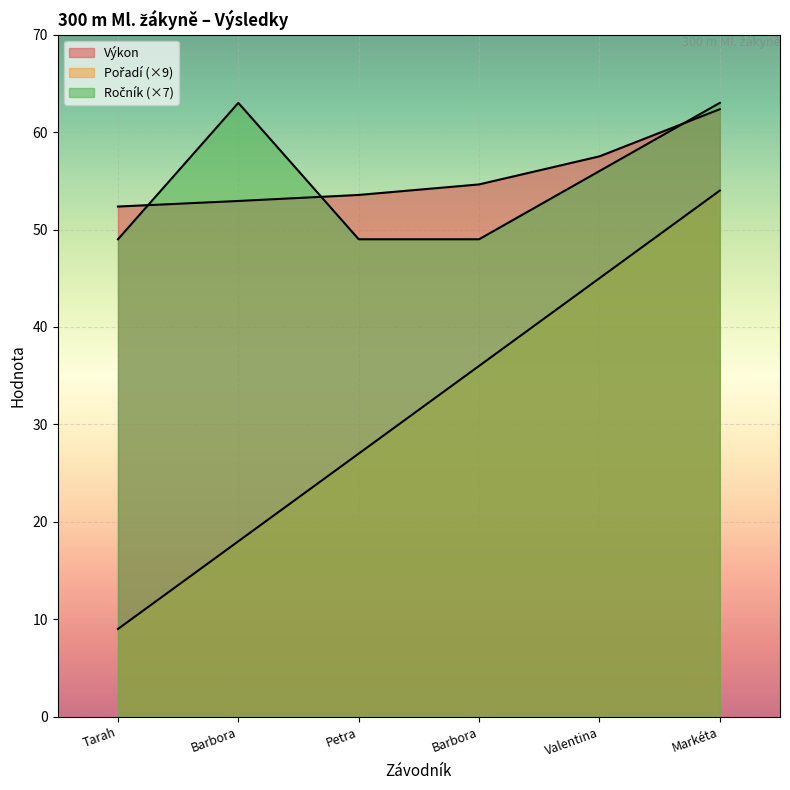

The Výkon series shows 31.2 at Valentina. True or false?

False